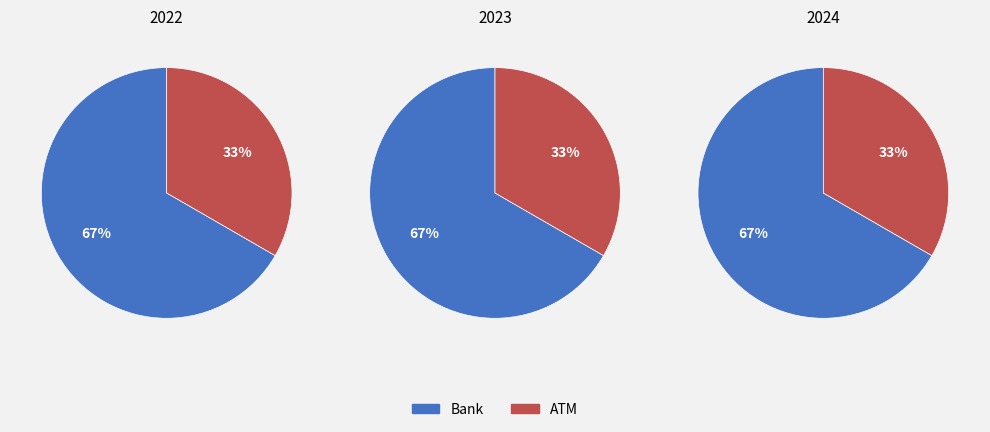

What is the smallest slice in the pie chart?

ATM